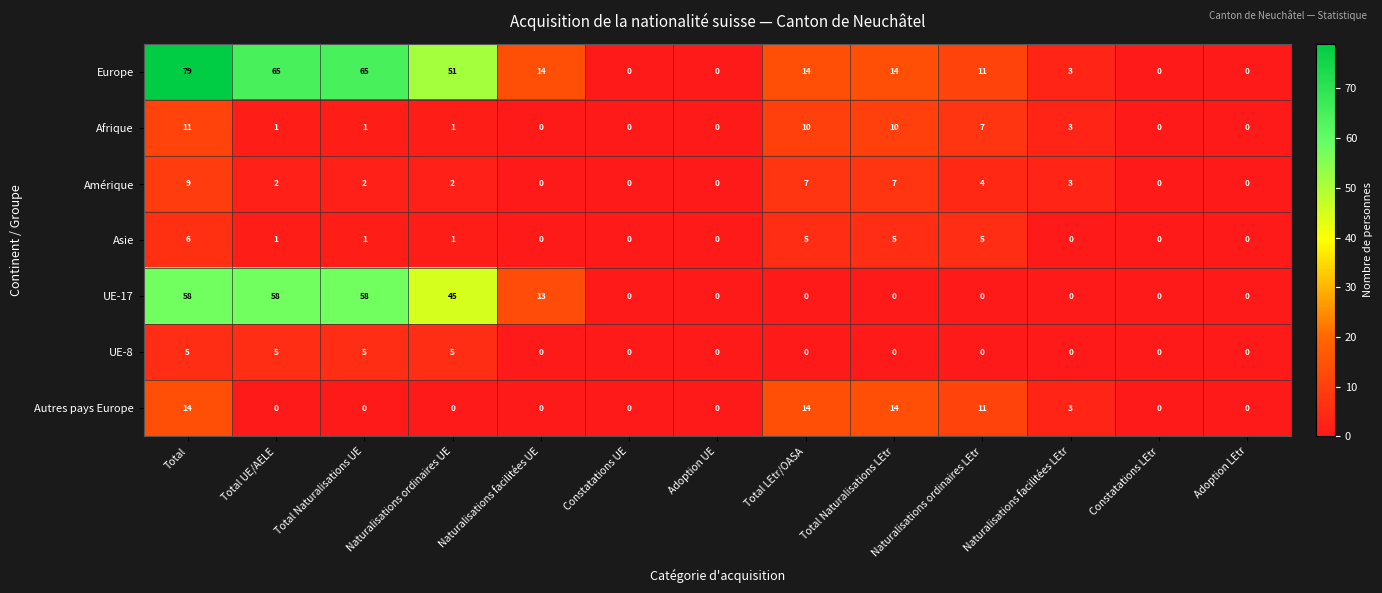

Is it true that Autres pays Europe equals 0 at Constatations UE?

True